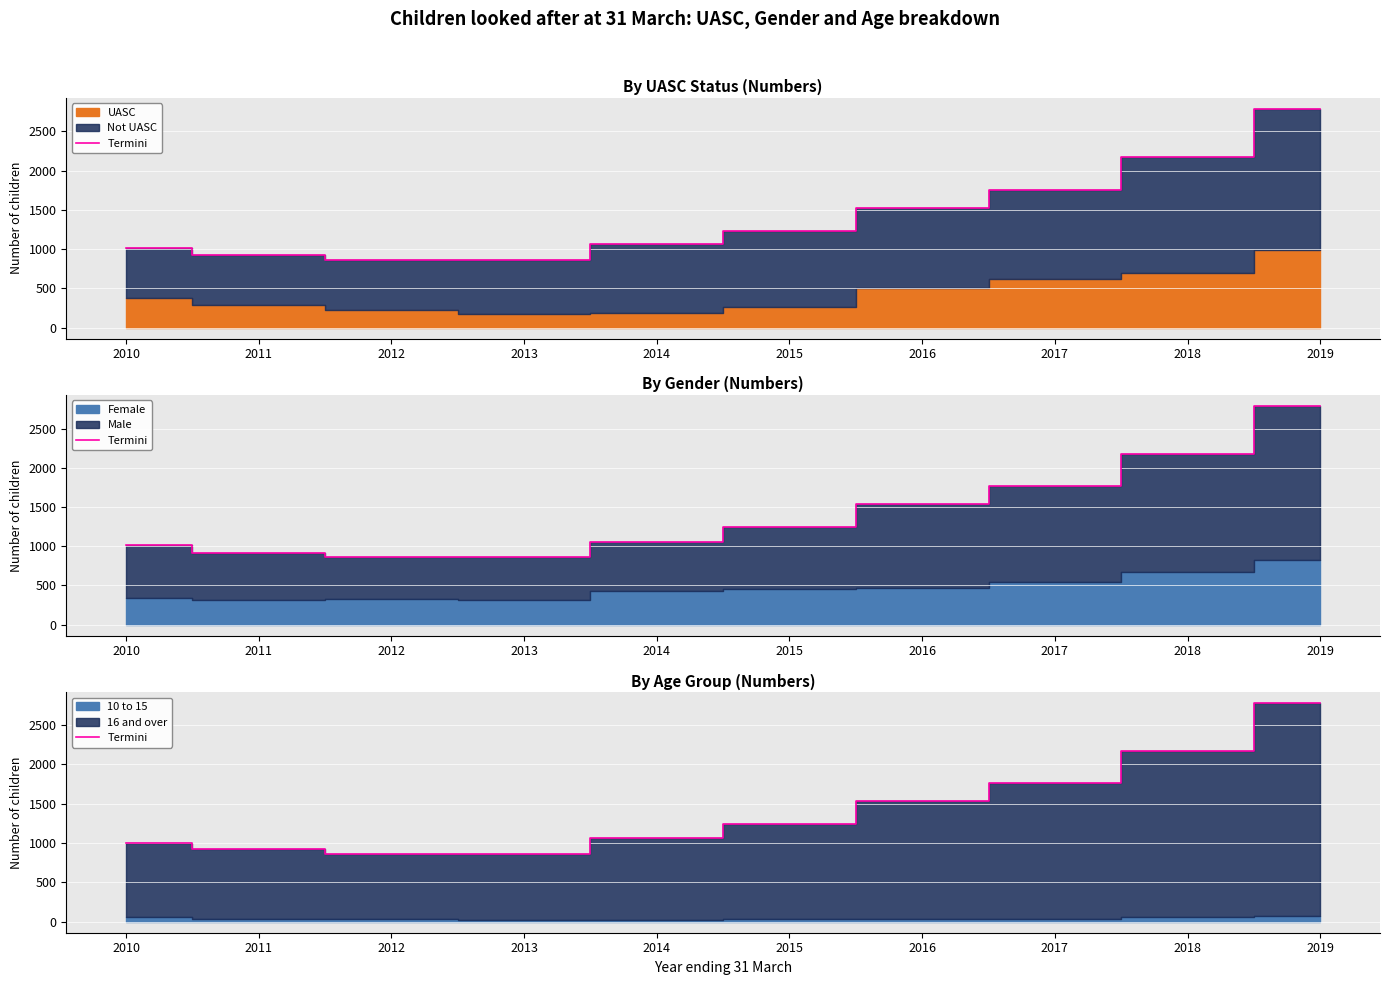

What is the change in value from 2011 to 2017?

+840